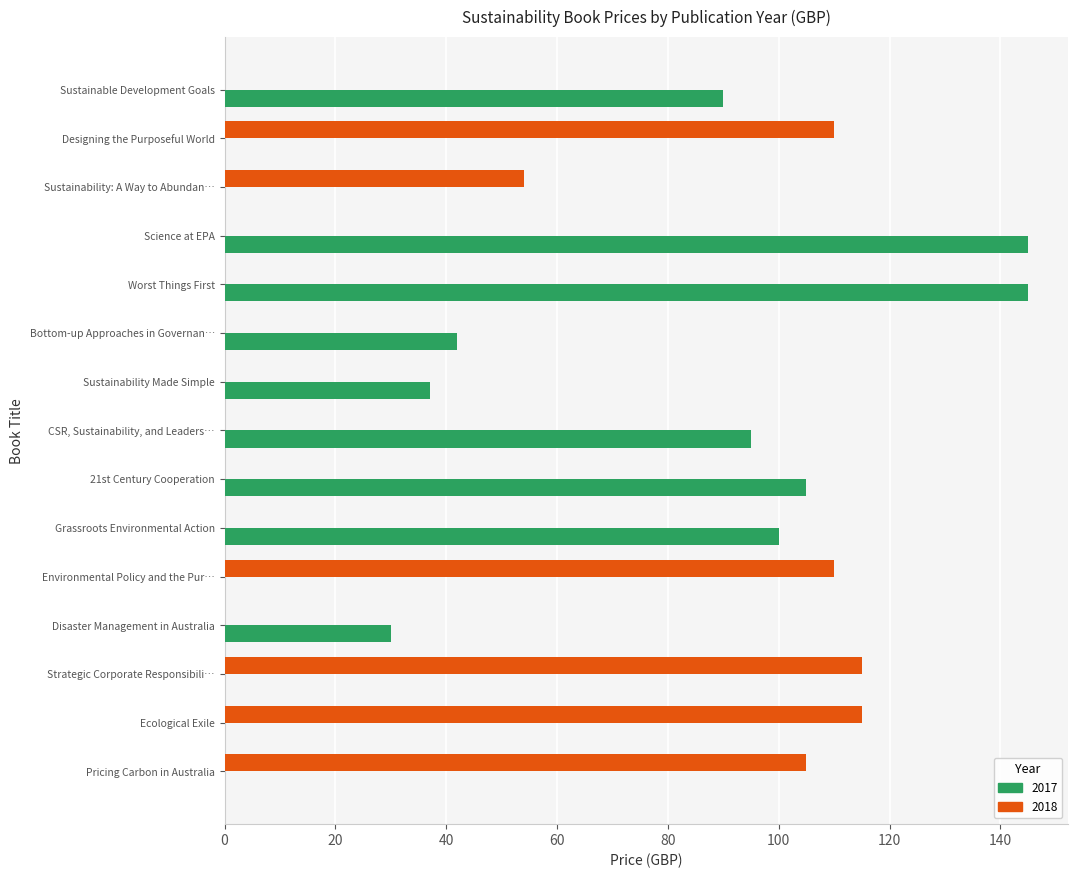

What is the maximum value shown in the chart?

145.0